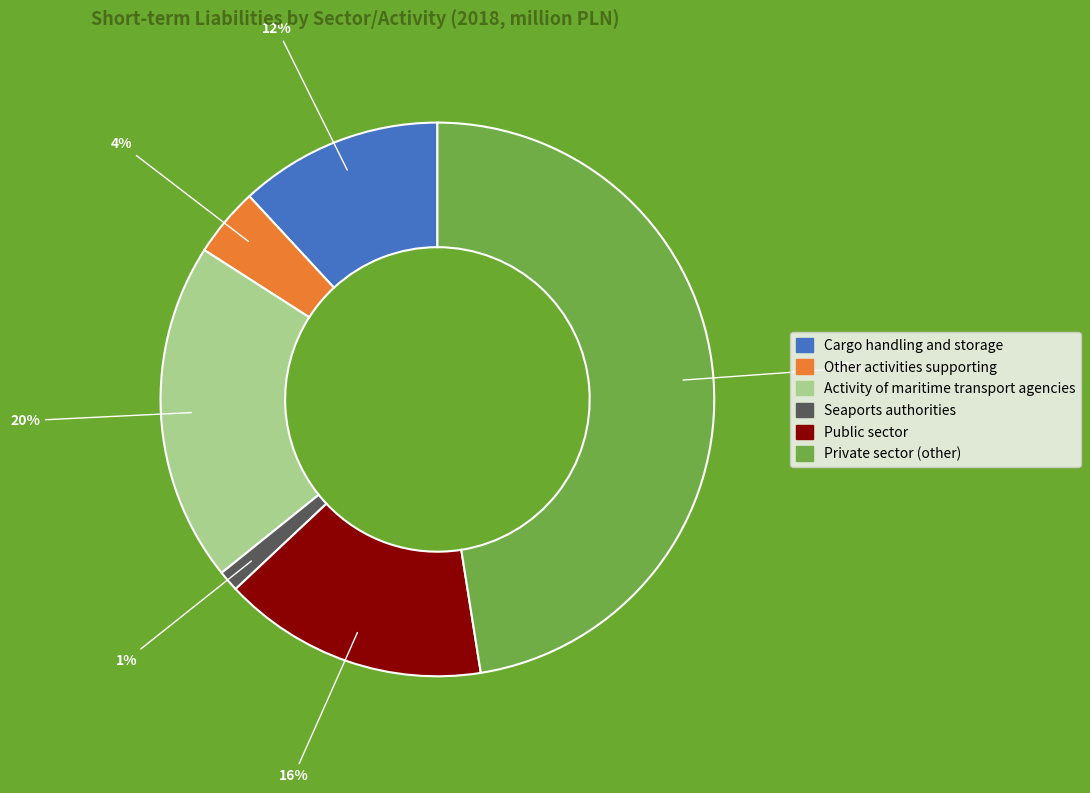

Count the number of slices in the pie.

6